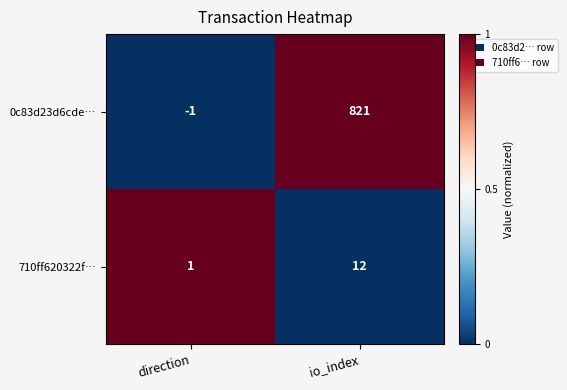

What is the total value across all series at io_index?

833